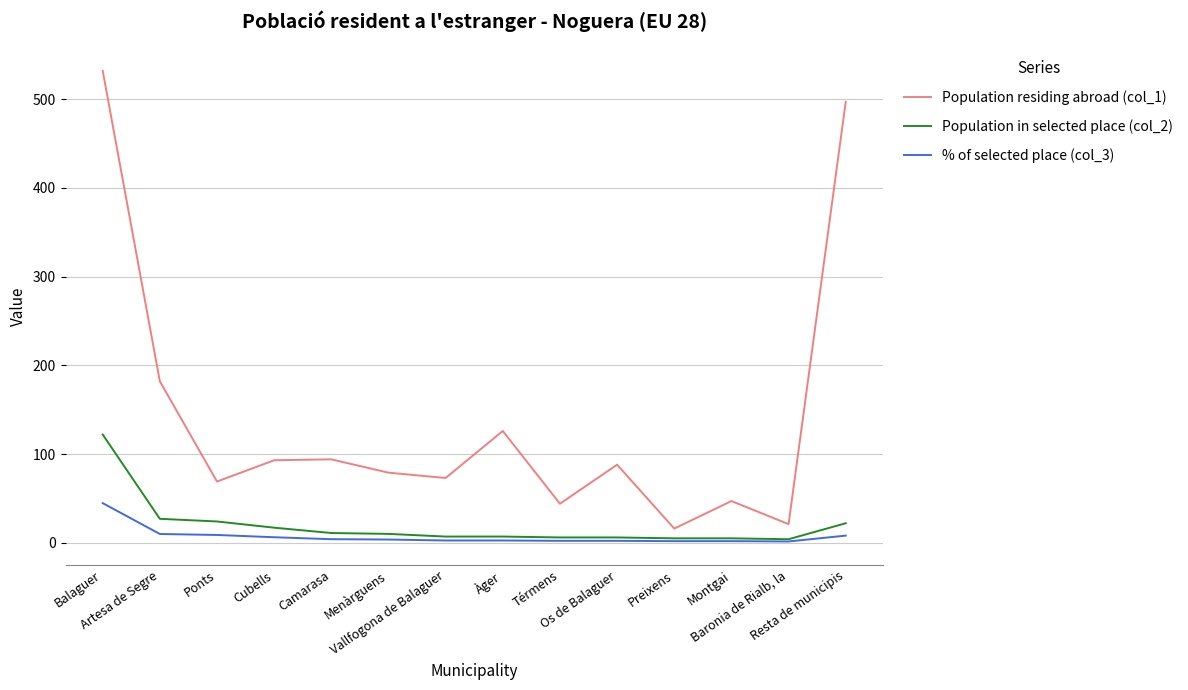

Which series has the widest spread of values?

Population residing abroad (col_1)